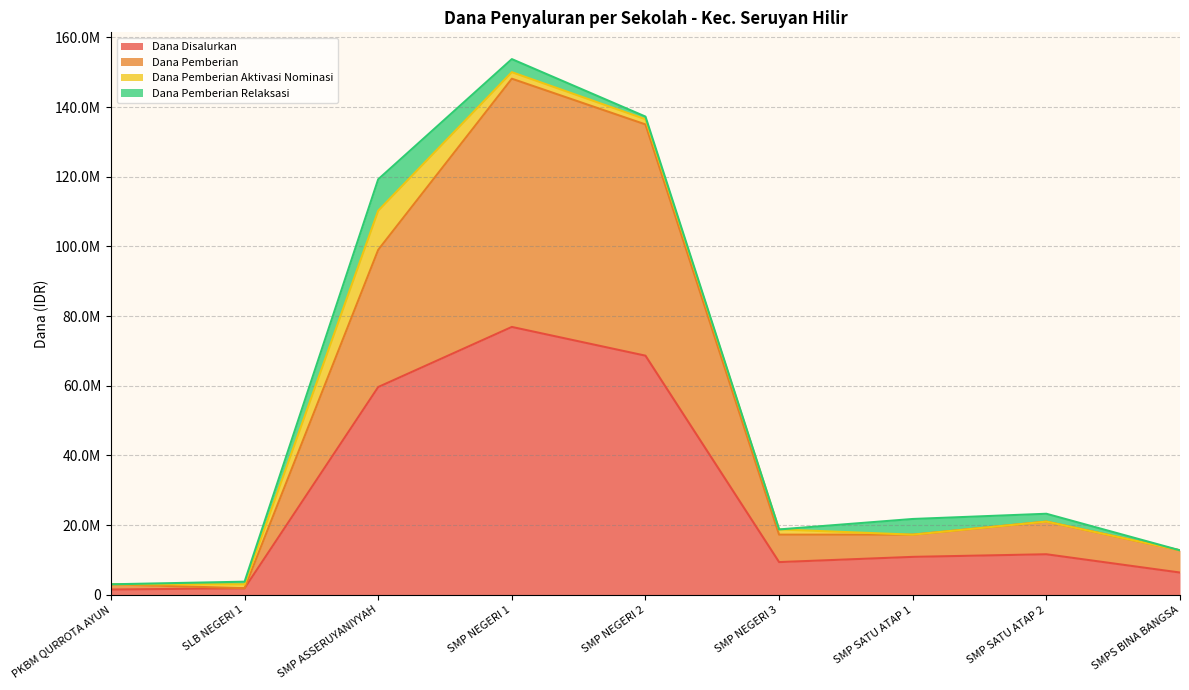

What is the difference between the highest and lowest values at SMPS BINA BANGSA?

6375000